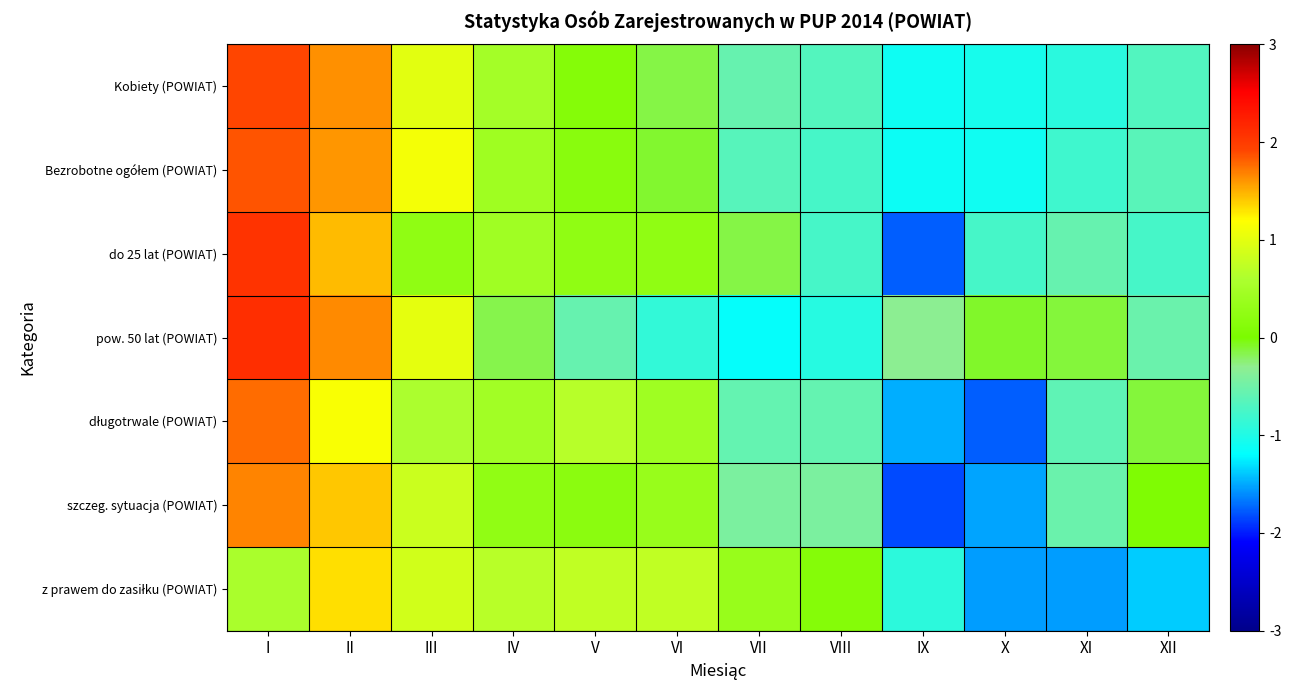

At which category is the sum across all series the highest?

I